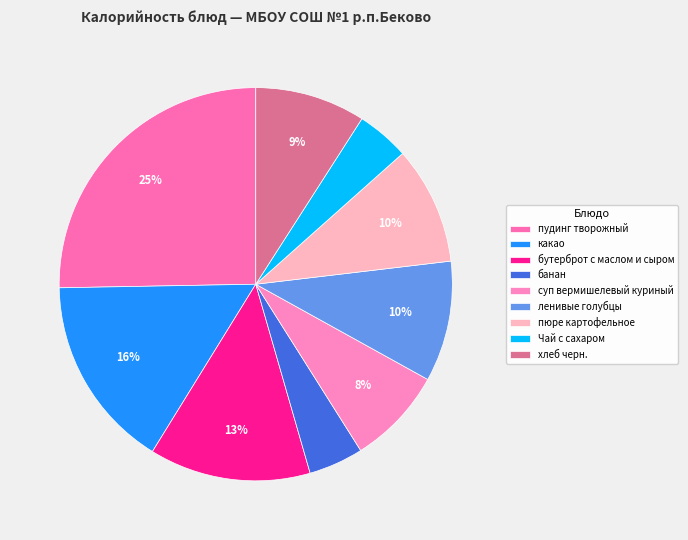

True or false: бутерброт с маслом и сыром accounts for 13% of the total.

True